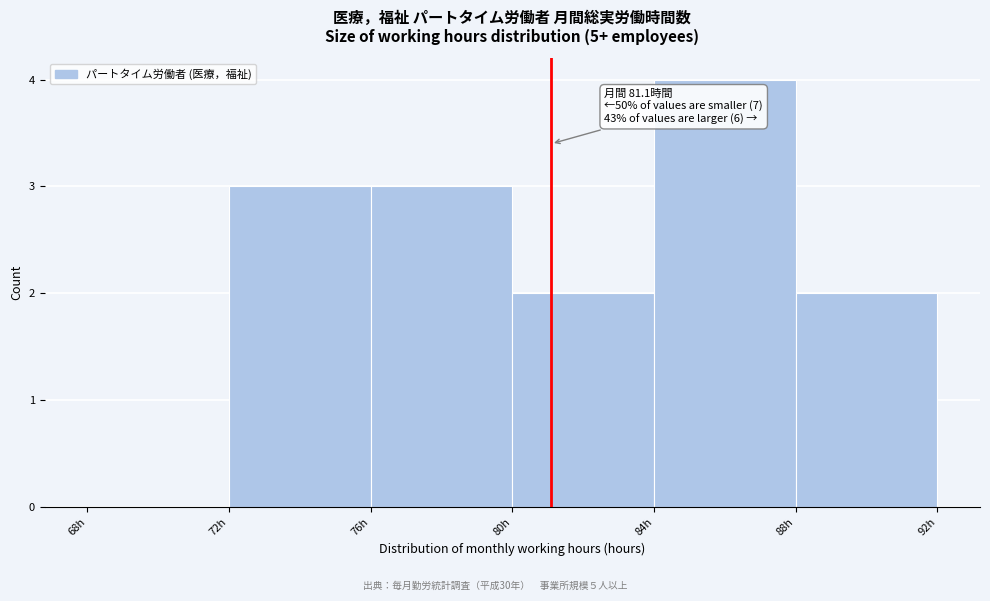

Over which range of the x-axis is the bar tallest?

84 to 88